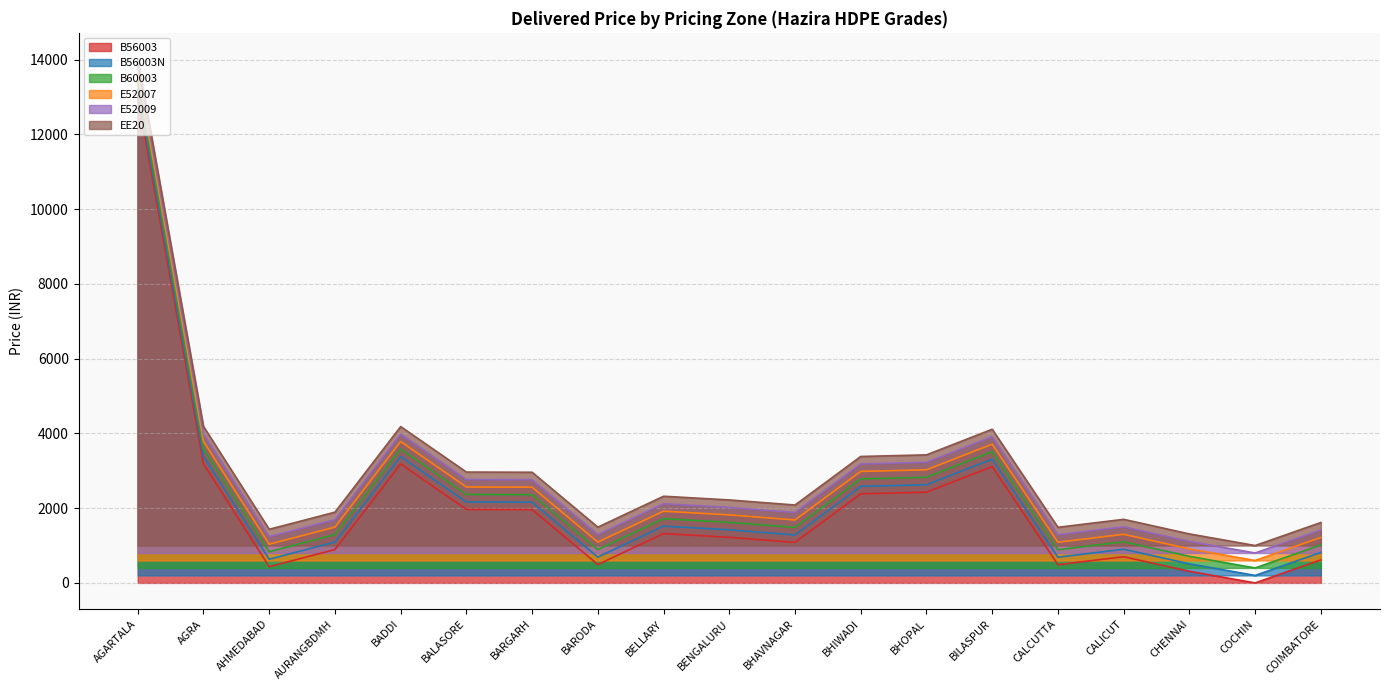

How many lines are shown in the chart?

6